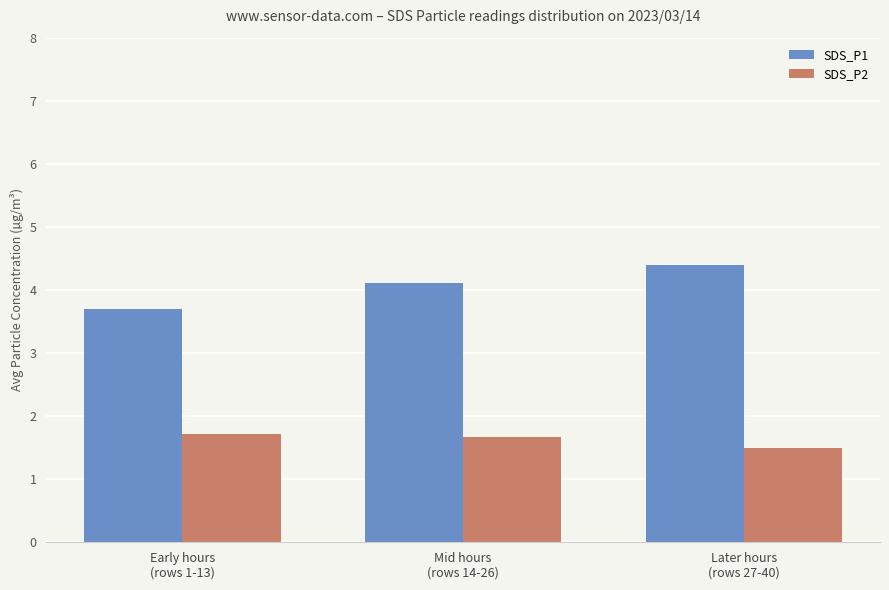

What is the label of the 1st bar from the right?

Later hours
(rows 27-40)